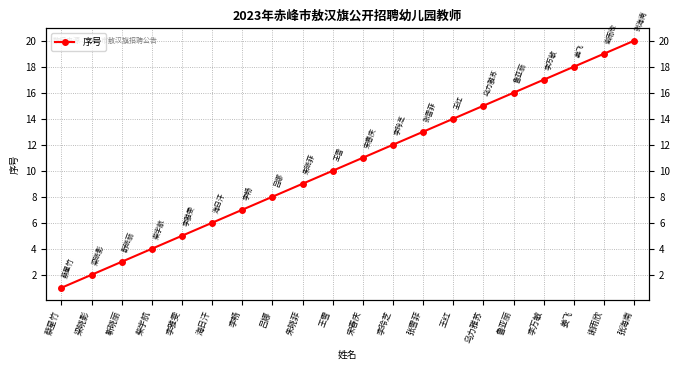

What position from the left is 谢雨欣?

19